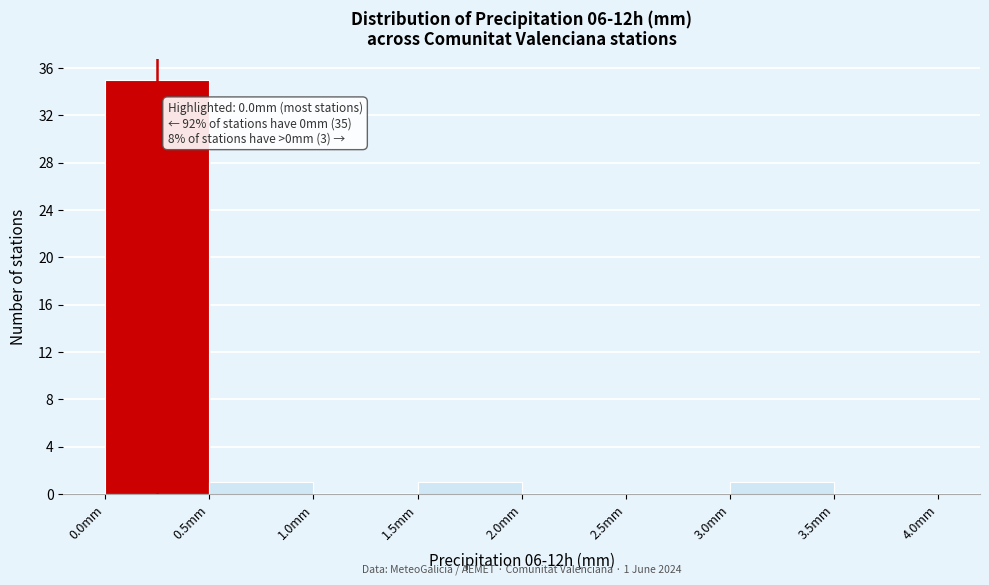

Which range on the x-axis has the tallest bar?

0.0 to 0.5